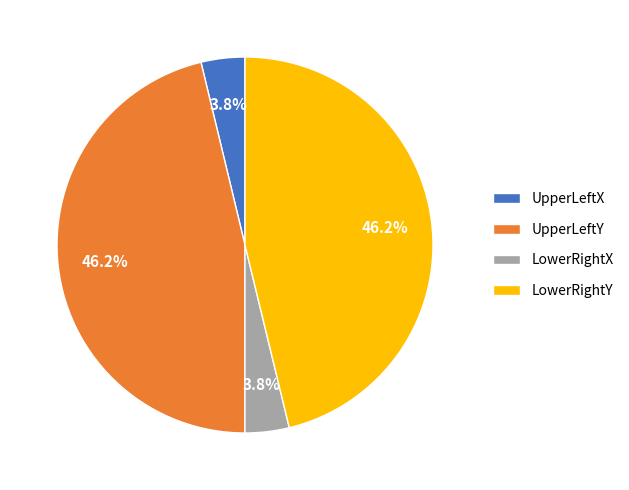

Combined, what portion of the pie is UpperLeftY and LowerRightX?

50.0%